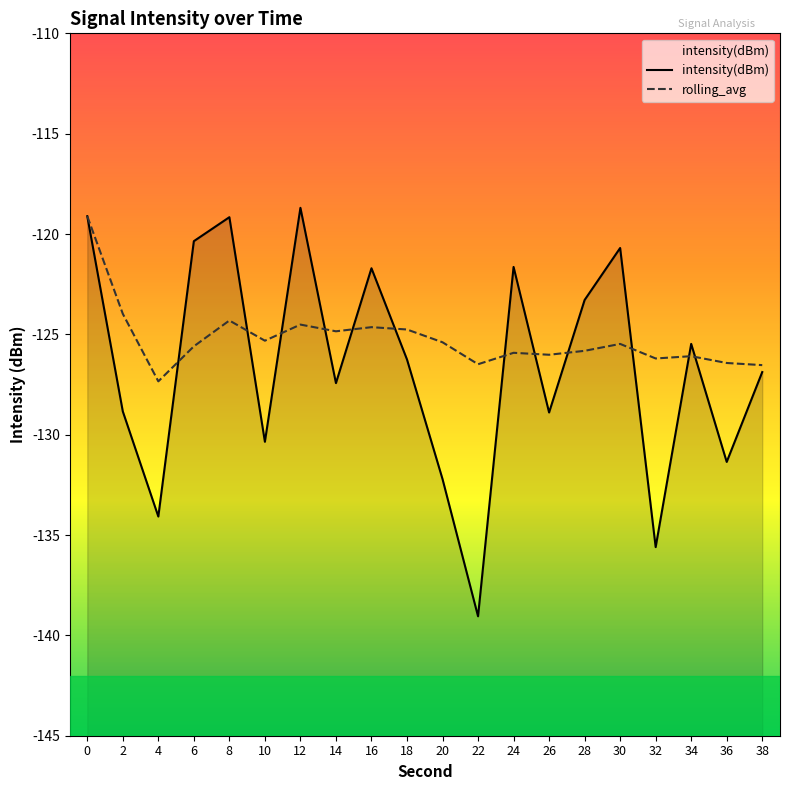

Reading left to right, list all the values displayed in this chart.

intensity(dBm): 0=-119.1	2=-128.8	4=-134.1	6=-120.4	8=-119.2	10=-130.4	12=-118.7	14=-127.4	16=-121.7	18=-126.3	20=-132.2	22=-139.0	24=-121.6	26=-128.9	28=-123.3	30=-120.7	32=-135.6	34=-125.5	36=-131.4	38=-126.9
rolling_avg: 0=-119.1	2=-124.0	4=-127.3	6=-125.6	8=-124.3	10=-125.3	12=-124.5	14=-124.8	16=-124.6	18=-124.8	20=-125.4	22=-126.5	24=-125.9	26=-126.0	28=-125.8	30=-125.5	32=-126.2	34=-126.1	36=-126.4	38=-126.5